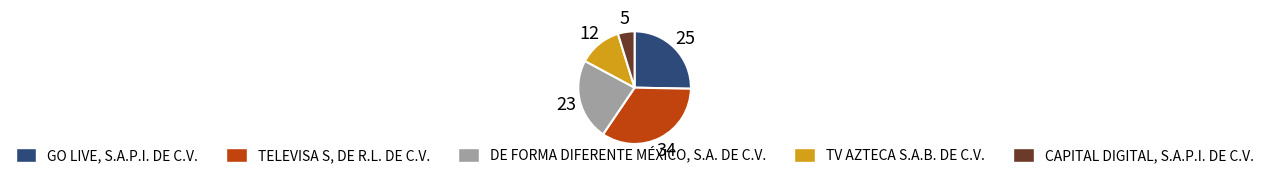

Is the sum of CAPITAL DIGITAL, S.A.P.I. DE C.V. and GO LIVE, S.A.P.I. DE C.V. greater than half?

No